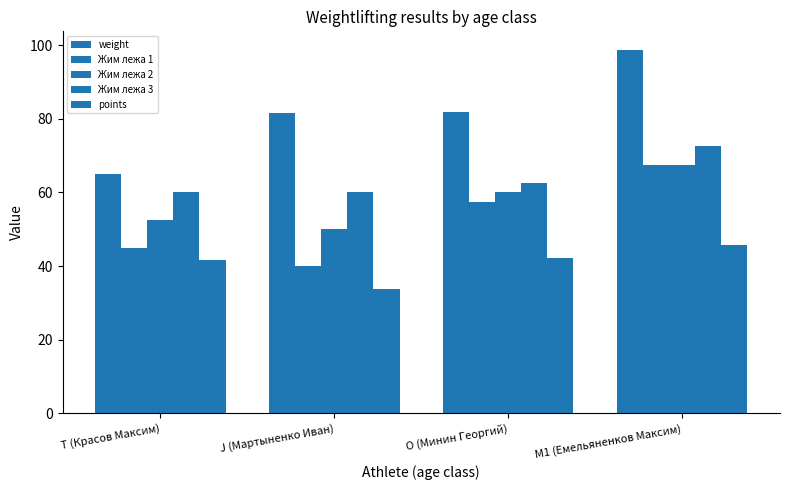

How many bars are there in each group?

5